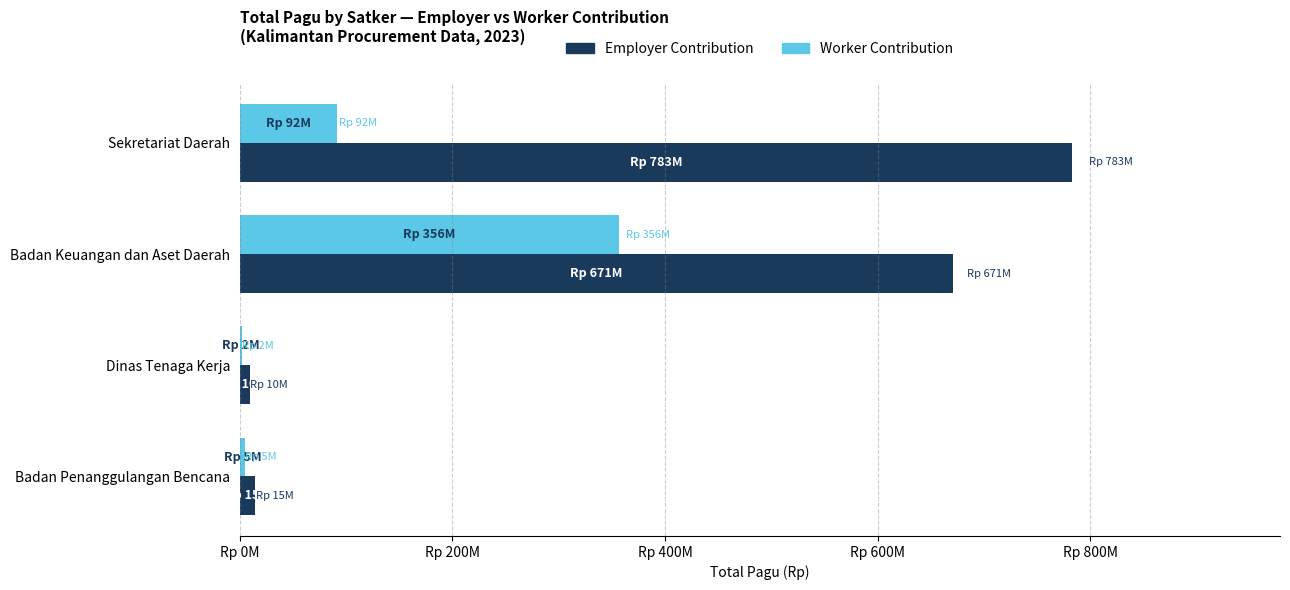

What are all the series names shown in the legend?

Employer Contribution, Worker Contribution